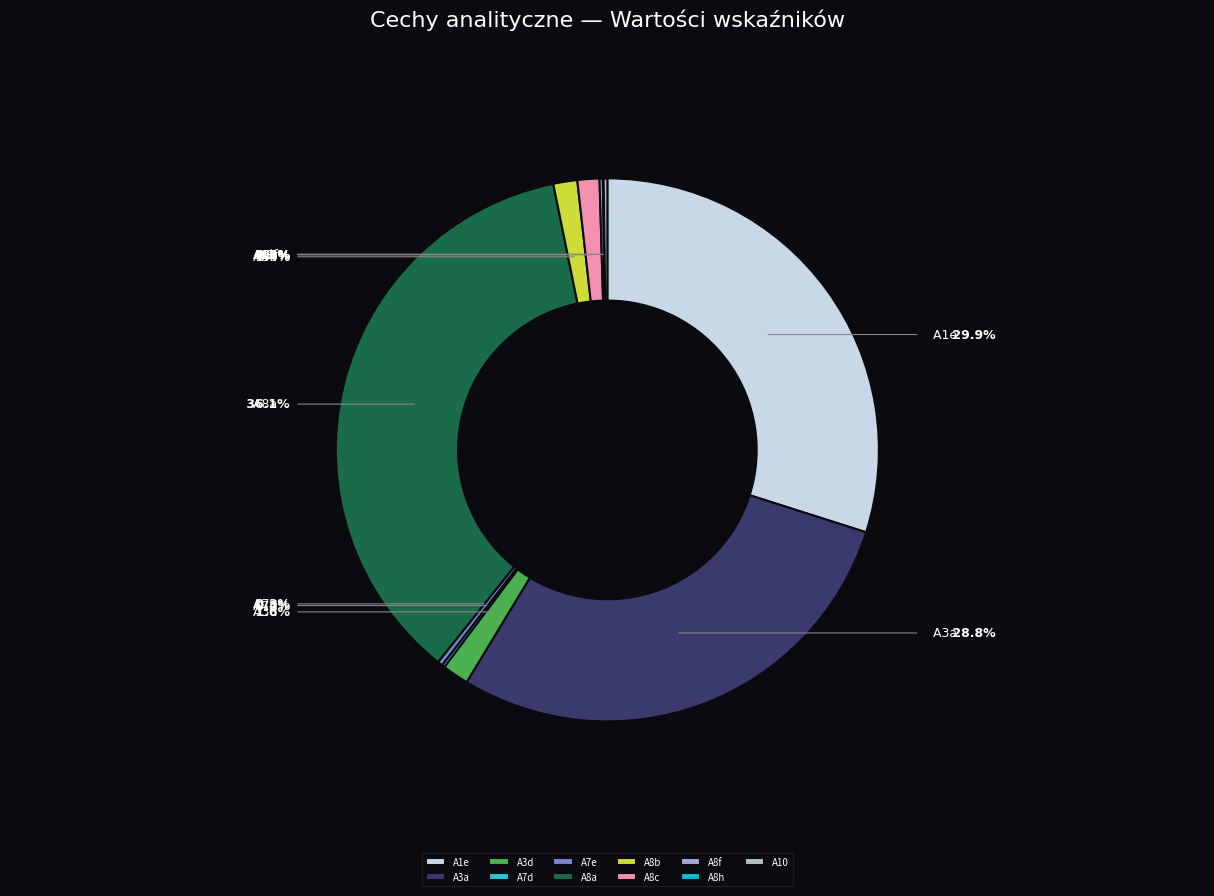

Which category has the biggest portion of the pie?

A8a